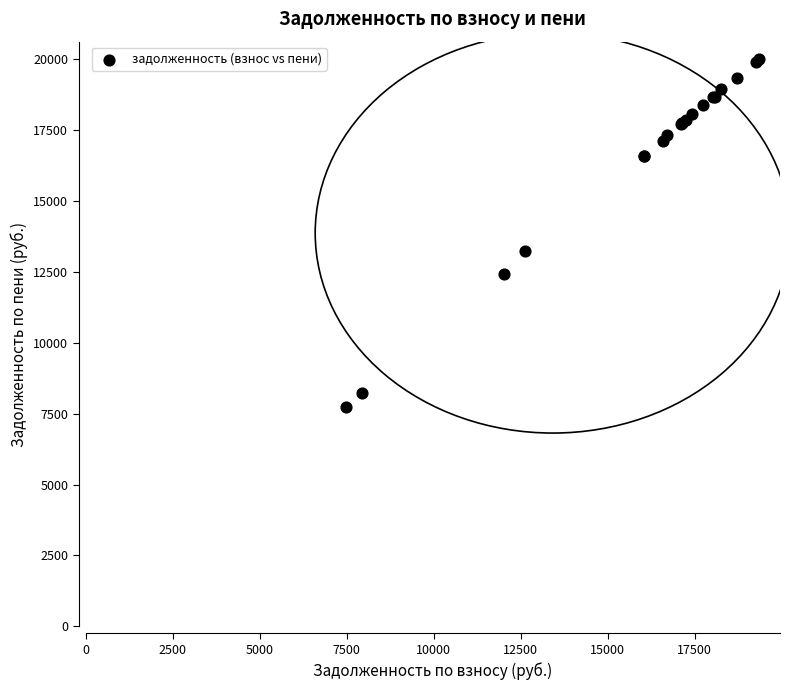

What Y value in the scatter plot is closest to 13870?

13238.8